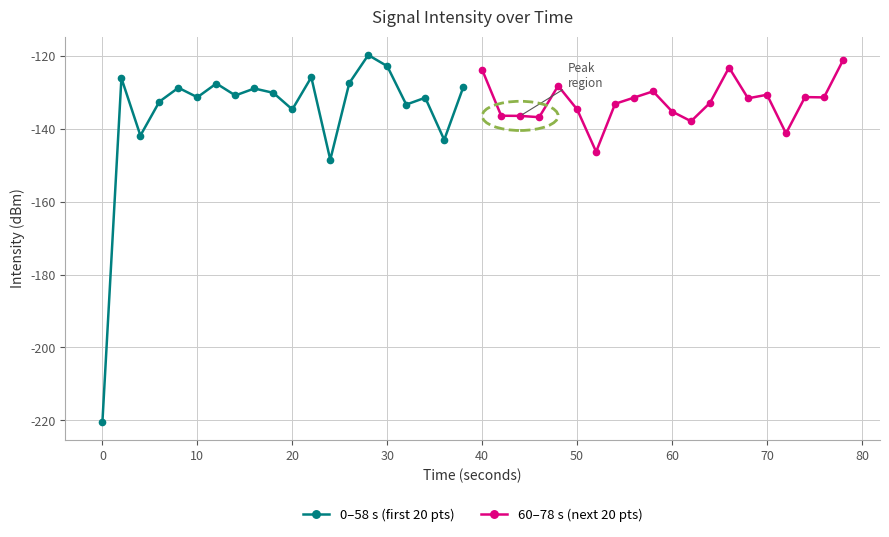

True or false: 60–78 s (next 20 pts) has more than 2 interior local peaks.

True